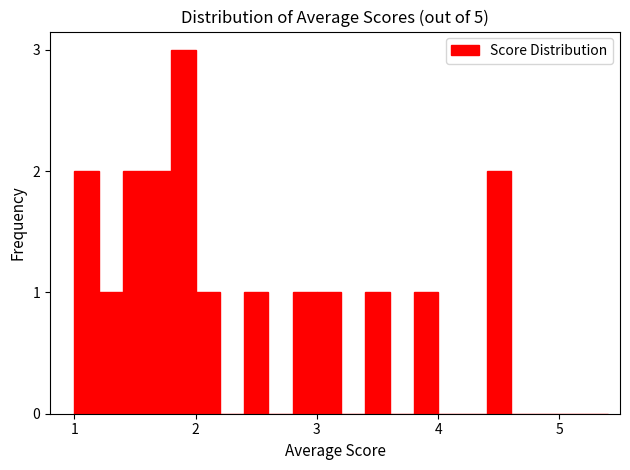

Around what value on the x-axis is the tallest bar? Give the approximate position of its centre, as read against the axis.

1.9